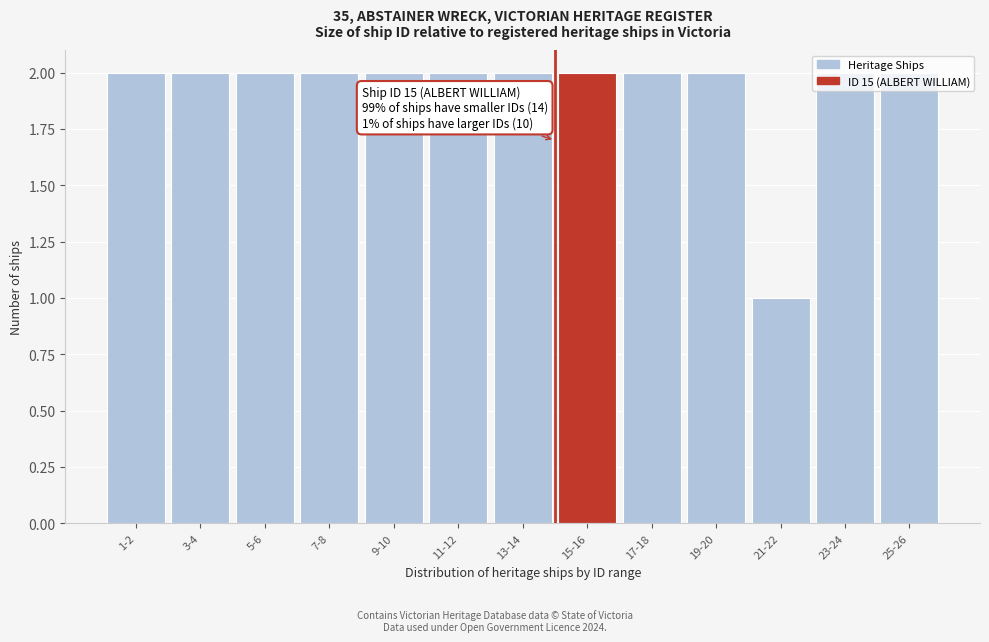

What is the label of the 4th bar from the left?

7-8